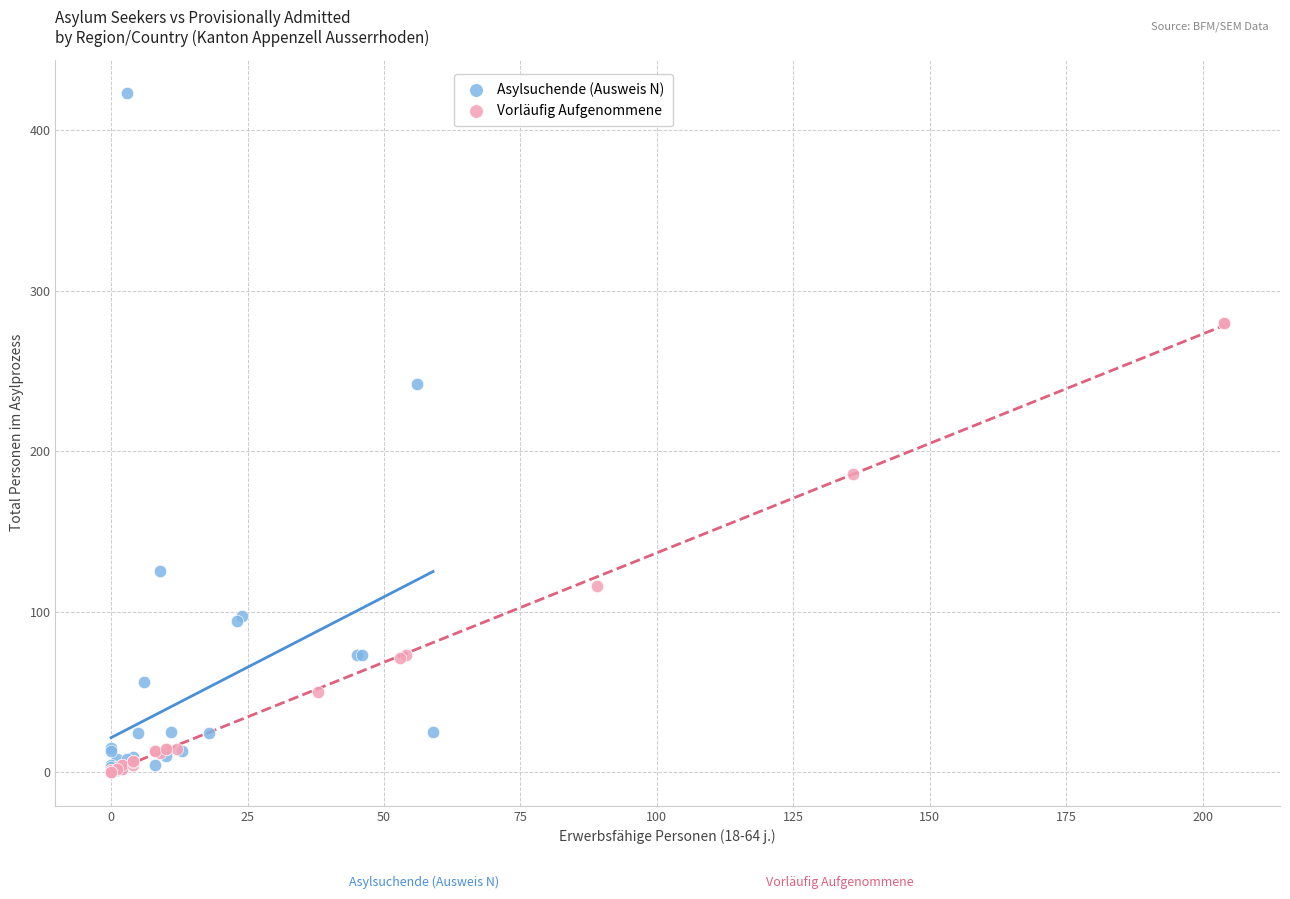

Which series reaches the maximum Y coordinate?

Asylsuchende (Ausweis N)